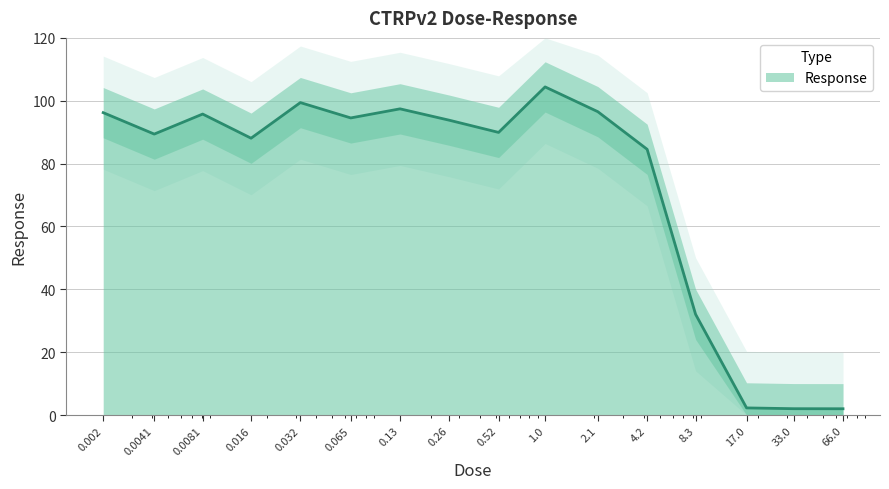

What is the change in value from 0.0081 to 0.016?

-7.7